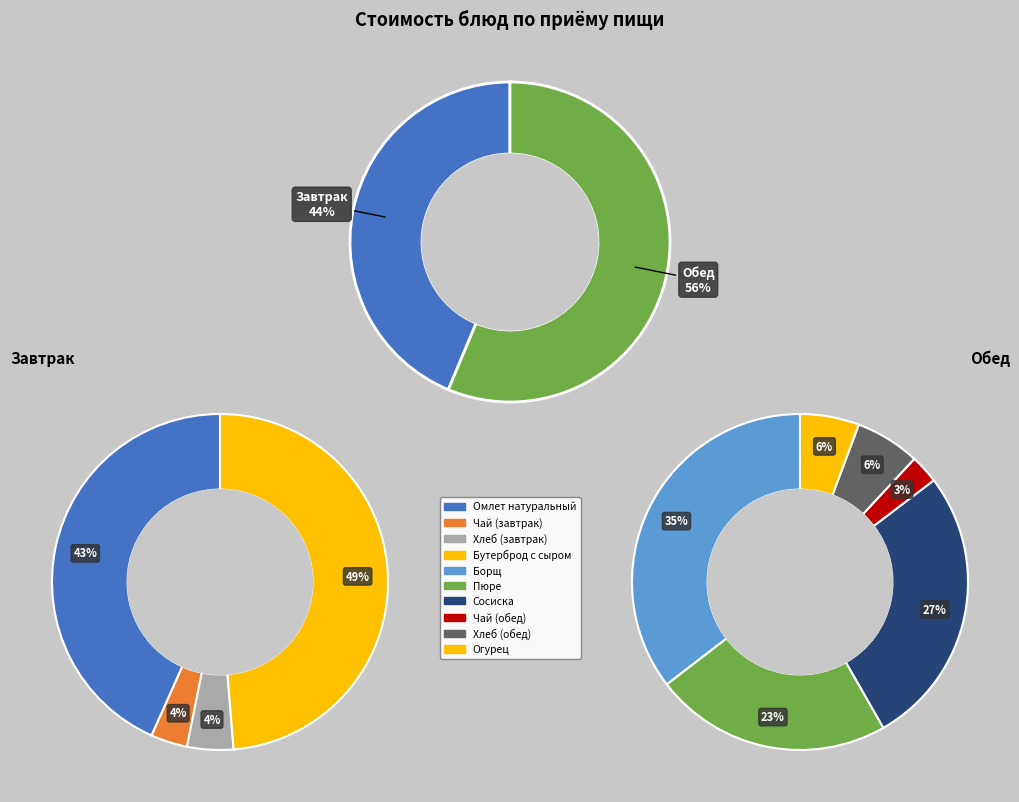

How many segments does this pie chart have?

10